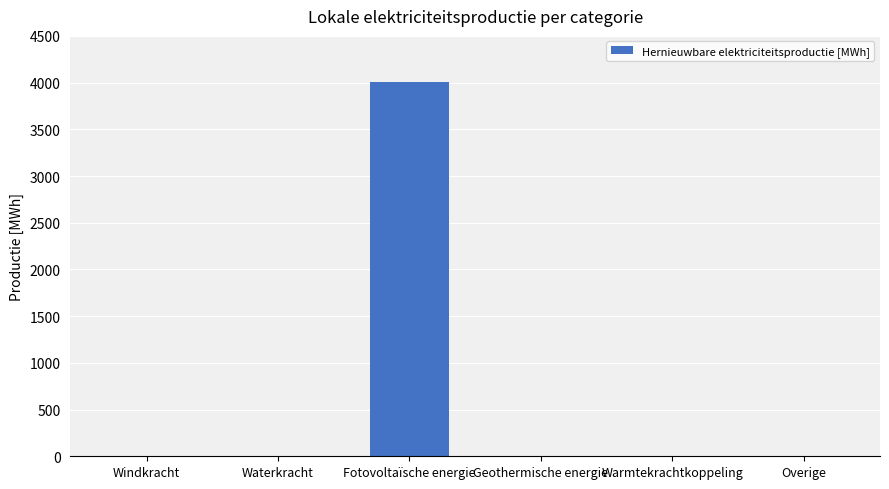

What is the greatest value displayed?

4004.7